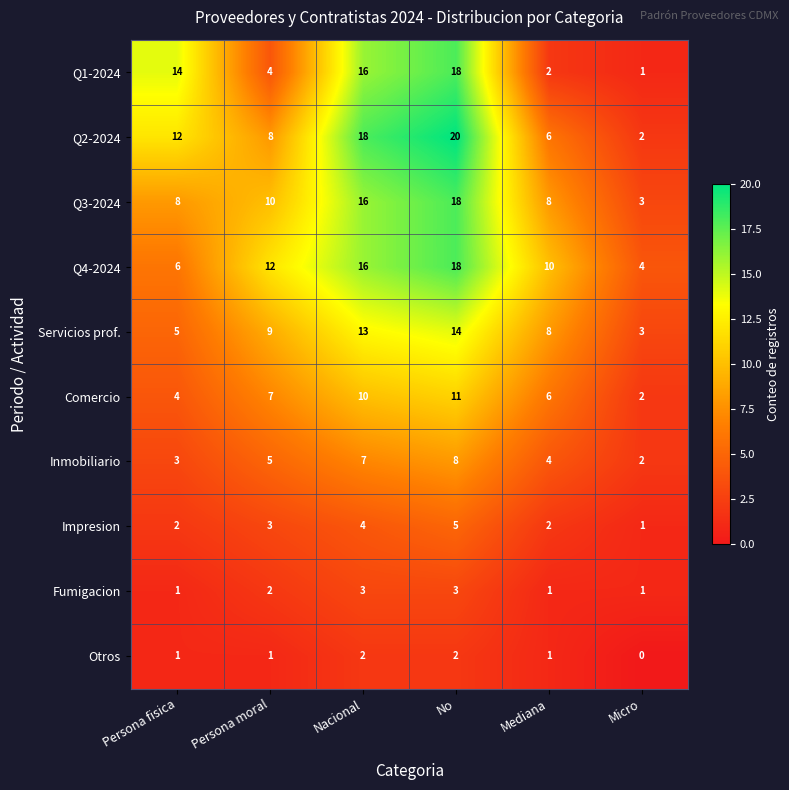

Rank the categories by Inmobiliario value from highest to lowest.

No, Nacional, Persona moral, Mediana, Persona fisica, Micro